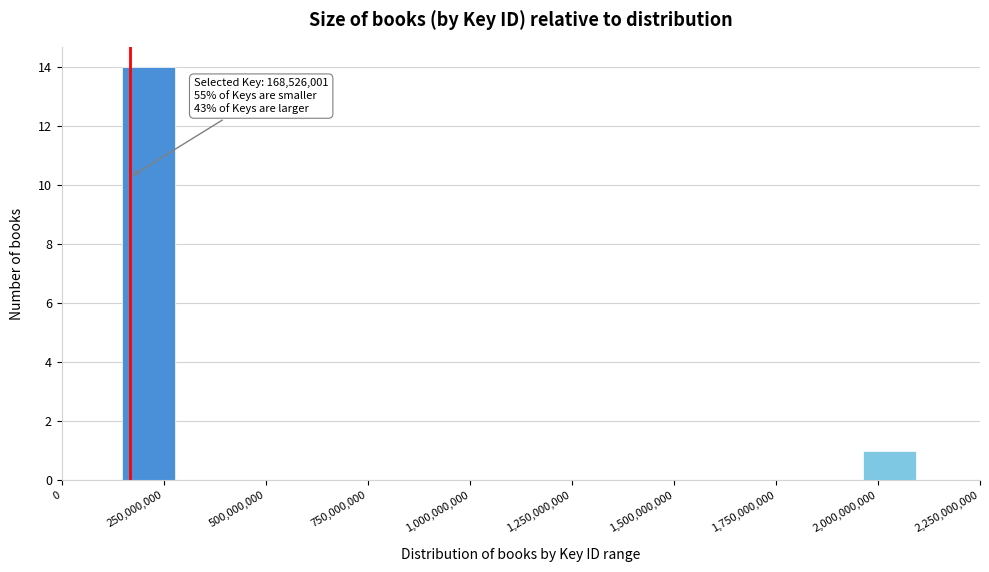

Read against the x-axis, roughly where is the centre of the tallest bar?

200000000